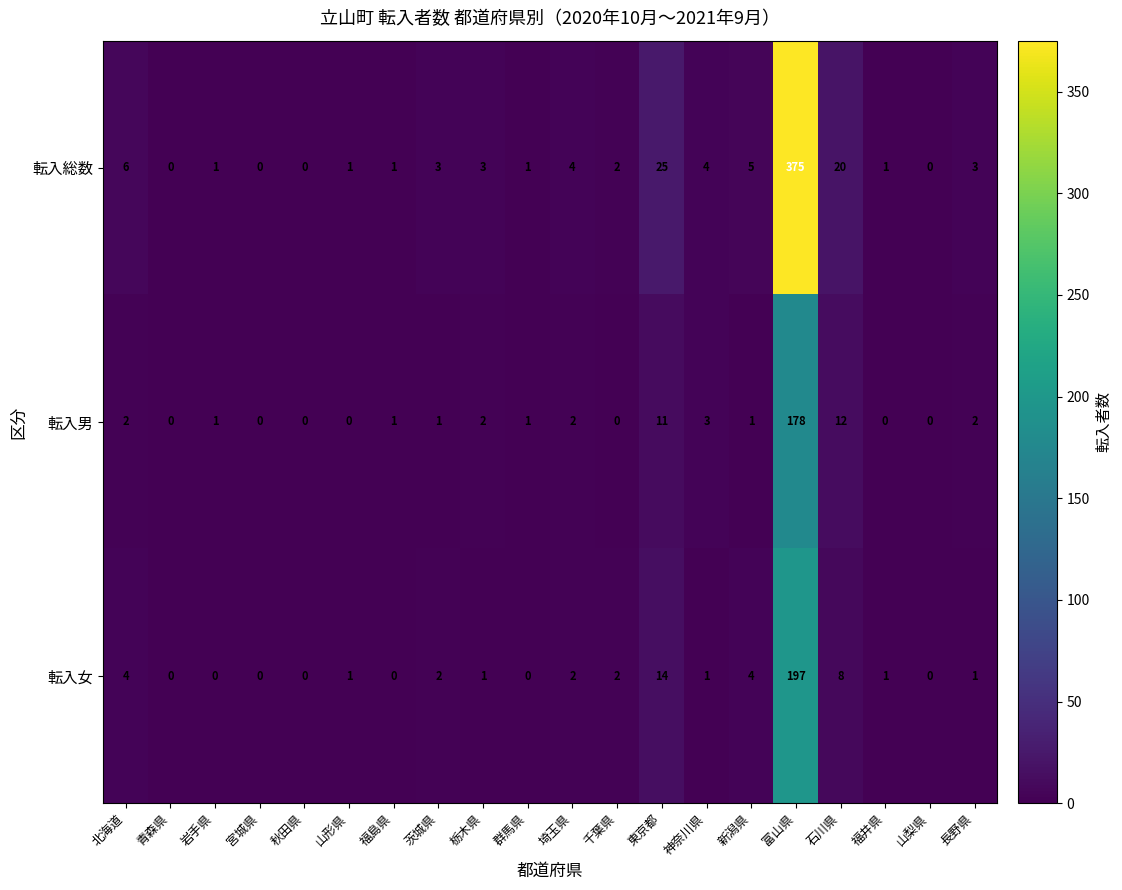

The value of 転入総数 at 宮城県 is 152. True or false?

False